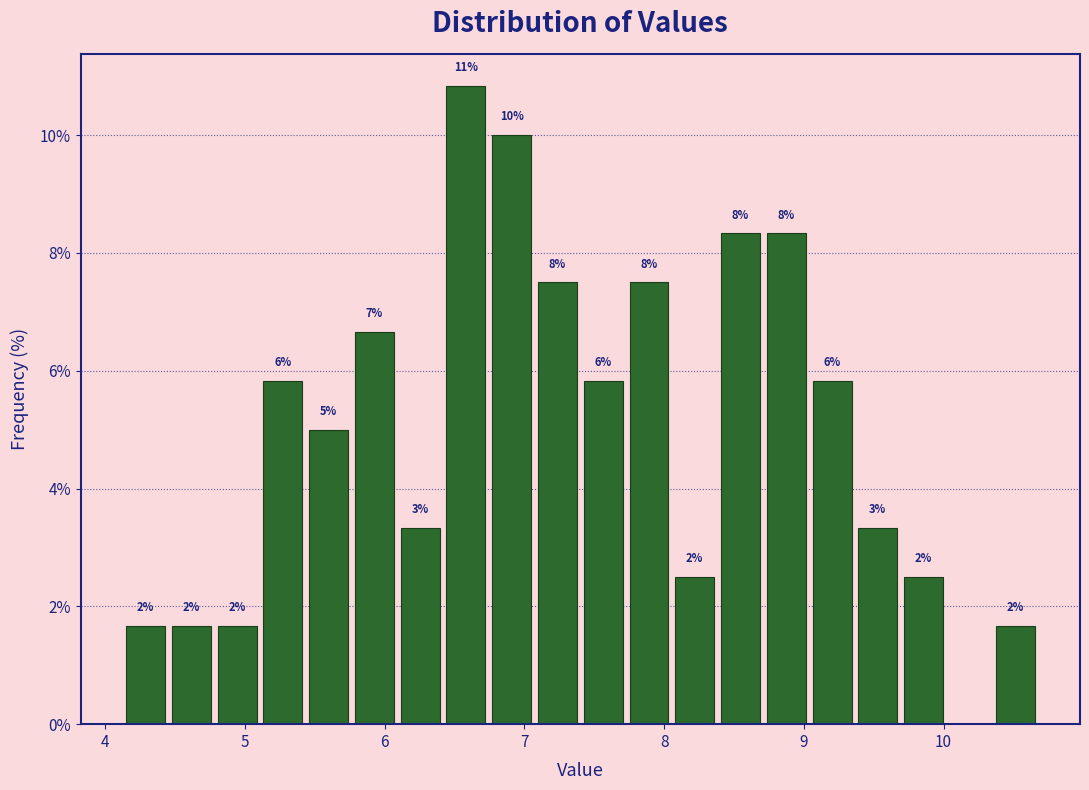

Around what value on the x-axis is the tallest bar? Give the approximate position of its centre, as read against the axis.

6.6